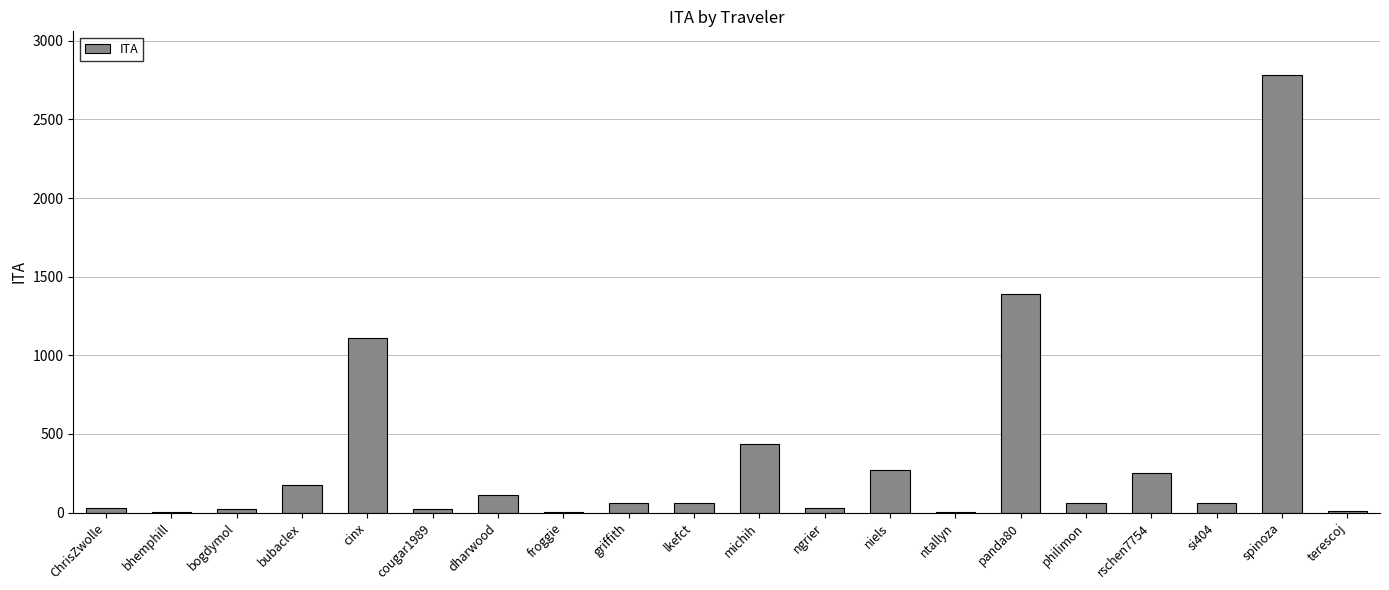

What is the greatest value displayed?

2782.0